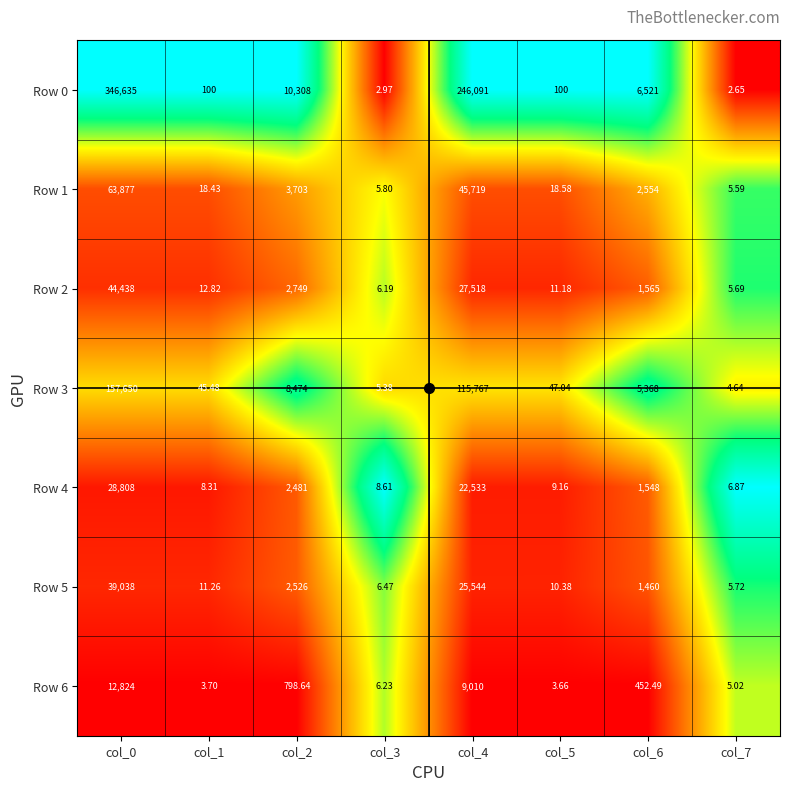

At col_7, list the series in order from smallest to largest.

Row 0, Row 3, Row 6, Row 1, Row 2, Row 5, Row 4